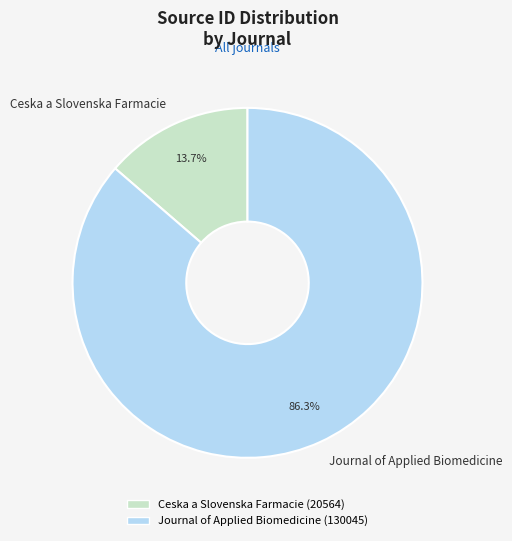

Is Ceska a Slovenska Farmacie the majority of the pie?

No